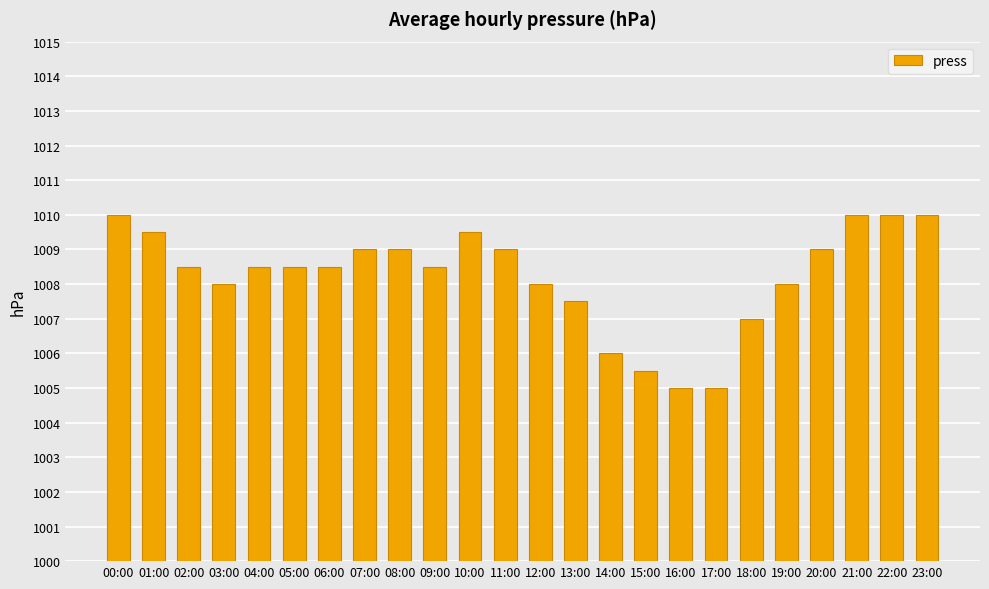

The chart shows a value of 370.8 at 08:00. True or false?

False